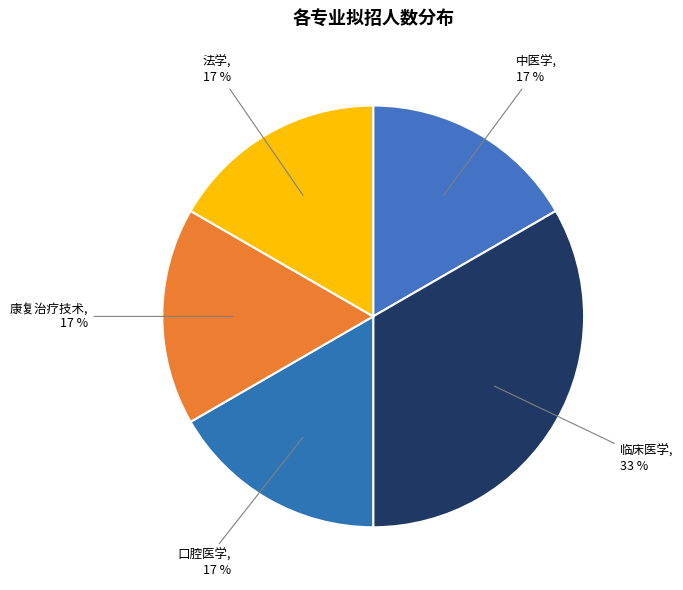

To the nearest percent, what portion does 口腔医学 represent?

17%